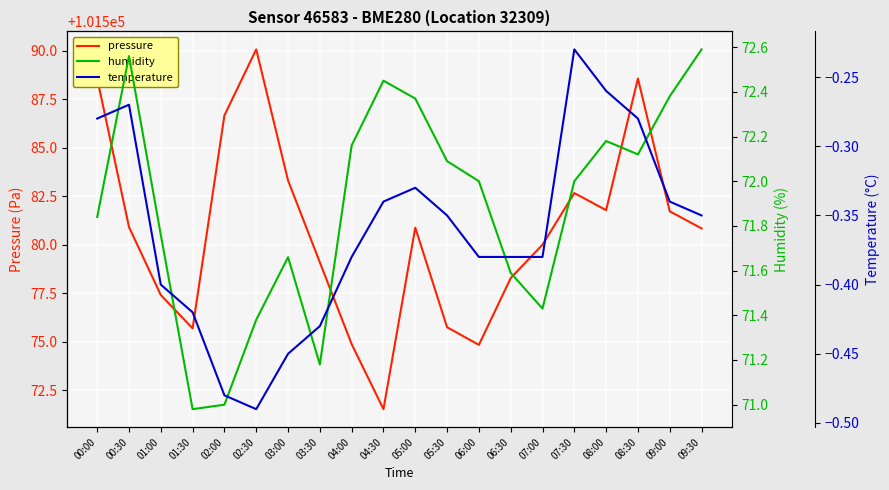

Which series has the largest total across all categories?

pressure